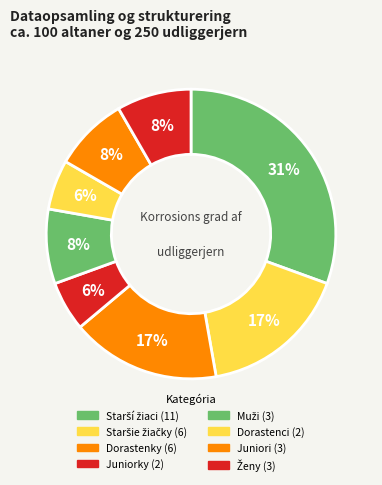

What percentage is the Juniorky slice, to the nearest percent?

6%